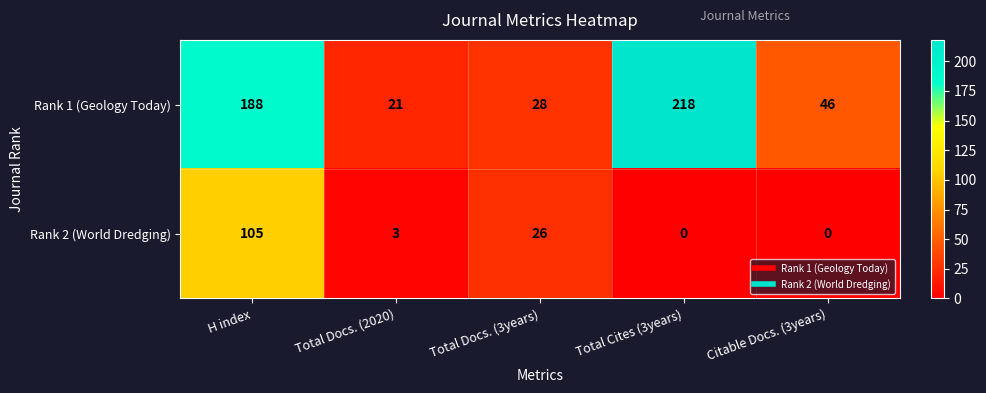

Between H index and Citable Docs. (3years), which series saw the biggest shift?

Rank 1 (Geology Today)